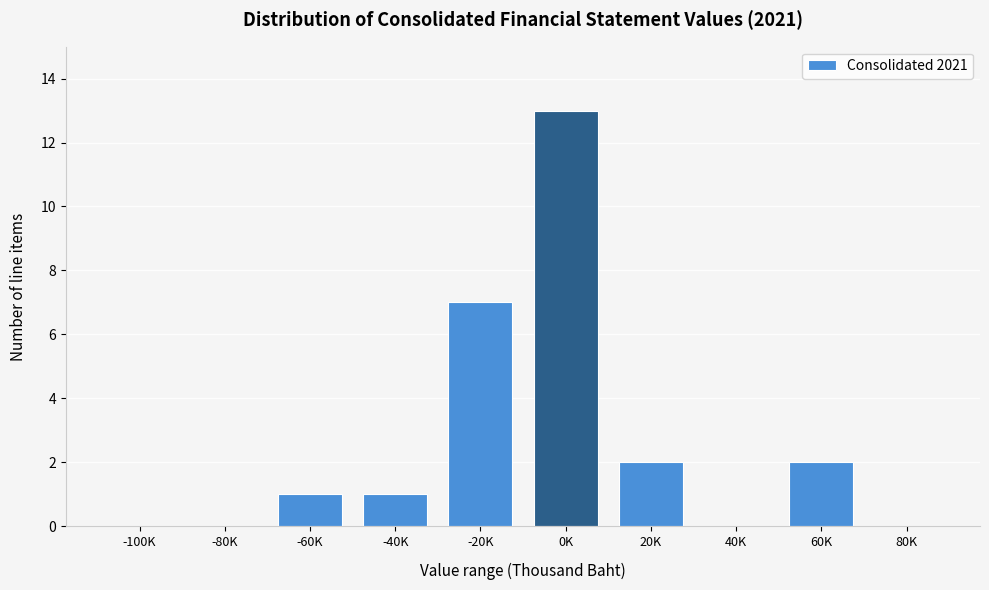

Reading right to left, extract all data points from this chart.

80K=0	60K=2	40K=0	20K=2	0K=13	-20K=7	-40K=1	-60K=1	-80K=0	-100K=0